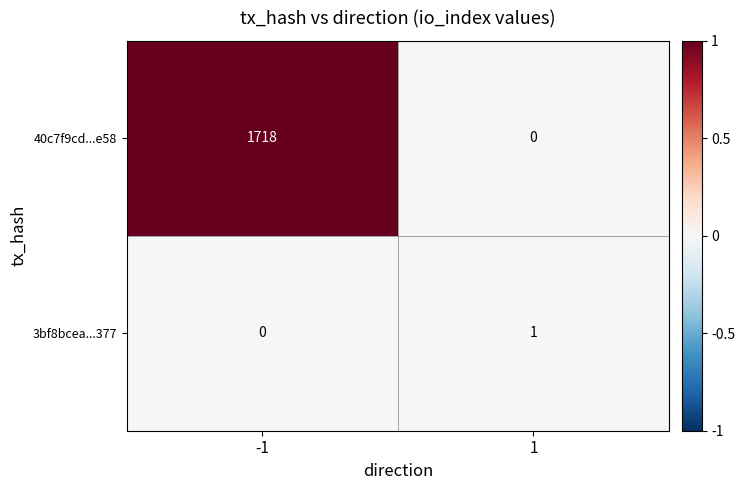

What value does the 40c7f9cd...e58 series have at -1, to the nearest 100?

1700